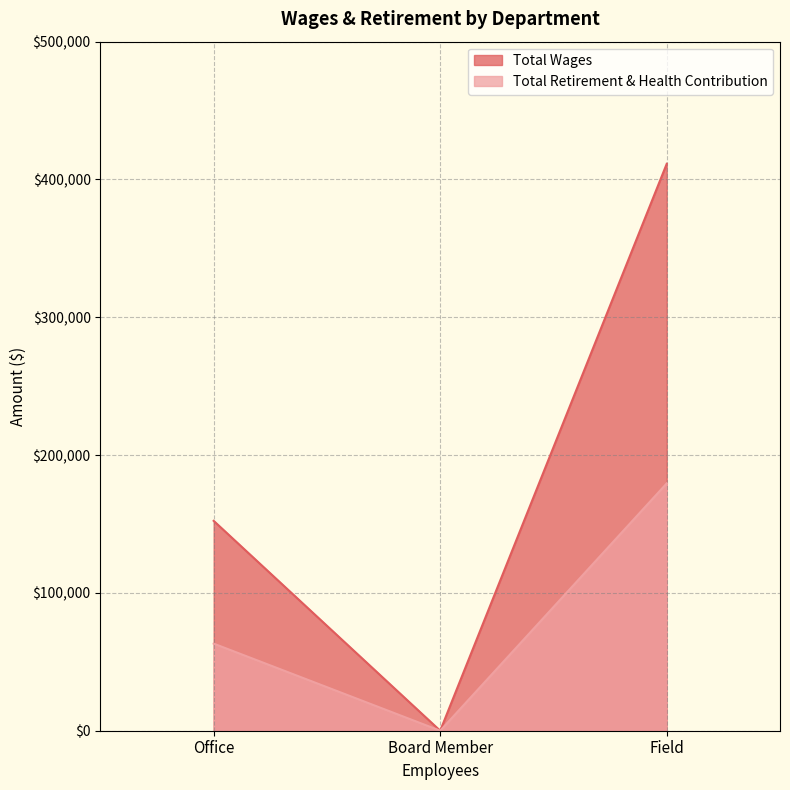

How many lines are shown in the chart?

2